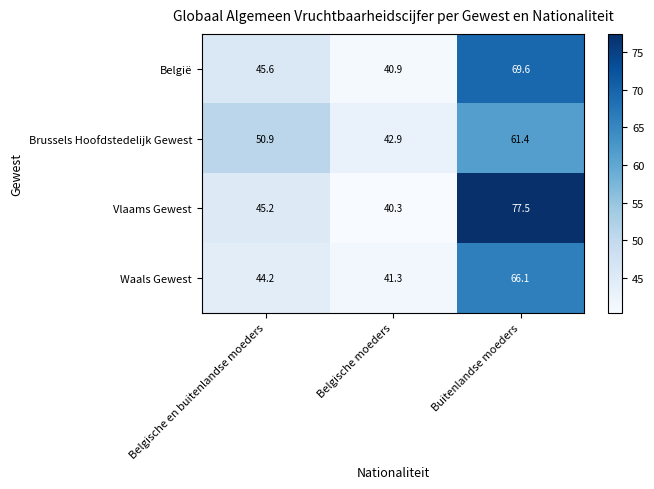

Which series changed the most between Belgische en buitenlandse moeders and Belgische moeders?

Brussels Hoofdstedelijk Gewest